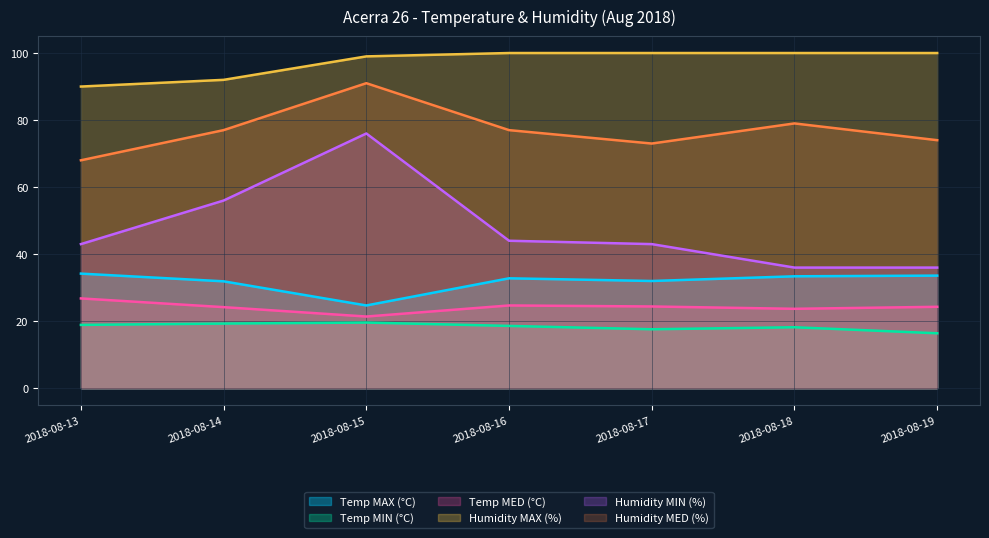

What is the difference between the highest and lowest values at 2018-08-18?

81.8